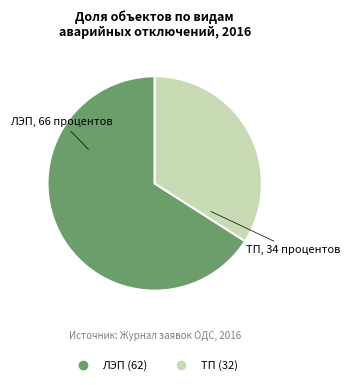

Which has a higher value, ЛЭП or ТП?

ЛЭП